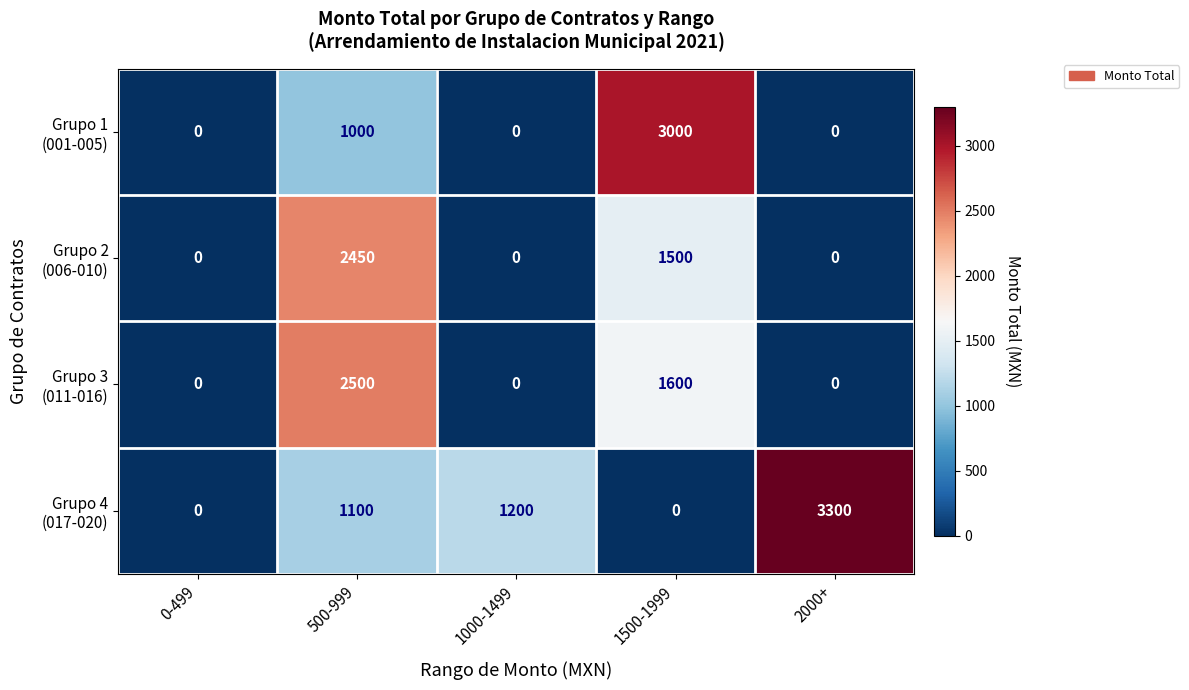

What is the greatest value displayed?

3300